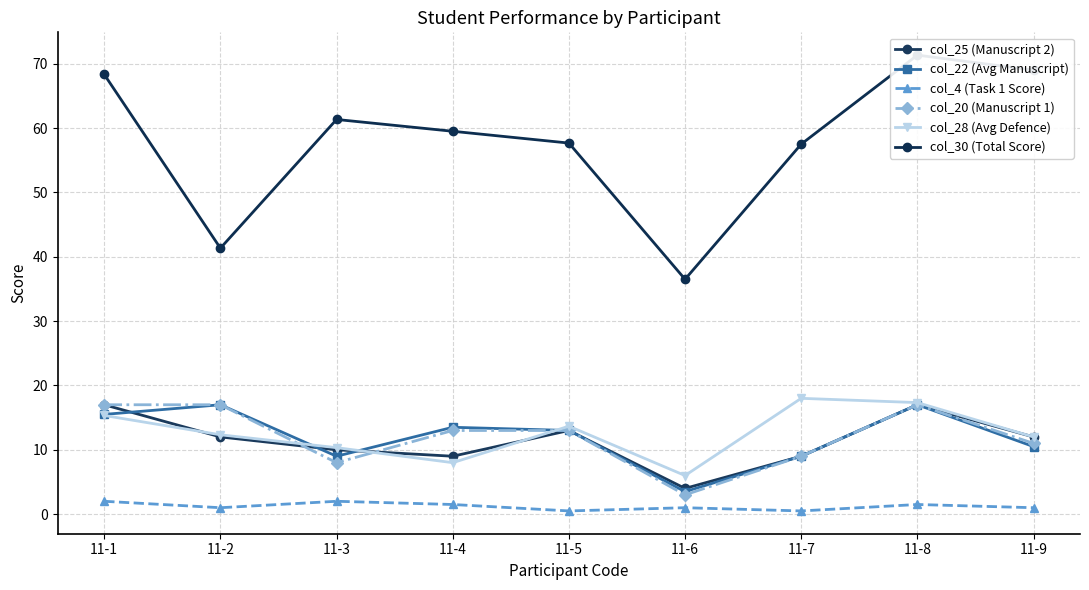

Reading right to left, what are all the values shown in this chart?

col_25 (Manuscript 2): 12.0	17.0	9.0	4.0	13.0	9.0	10.0	12.0	17.0
col_22 (Avg Manuscript): 10.5	17.0	9.0	3.5	13.0	13.5	9.0	17.0	15.5
col_4 (Task 1 Score): 1.0	1.5	0.5	1.0	0.5	1.5	2.0	1.0	2.0
col_20 (Manuscript 1): 11.0	17.0	9.0	3.0	13.0	13.0	8.0	17.0	17.0
col_28 (Avg Defence): 12.0	17.3	18.0	6.0	13.7	8.0	10.3	12.3	15.3
col_30 (Total Score): 69.0	71.3	57.5	36.5	57.7	59.5	61.3	41.3	68.3